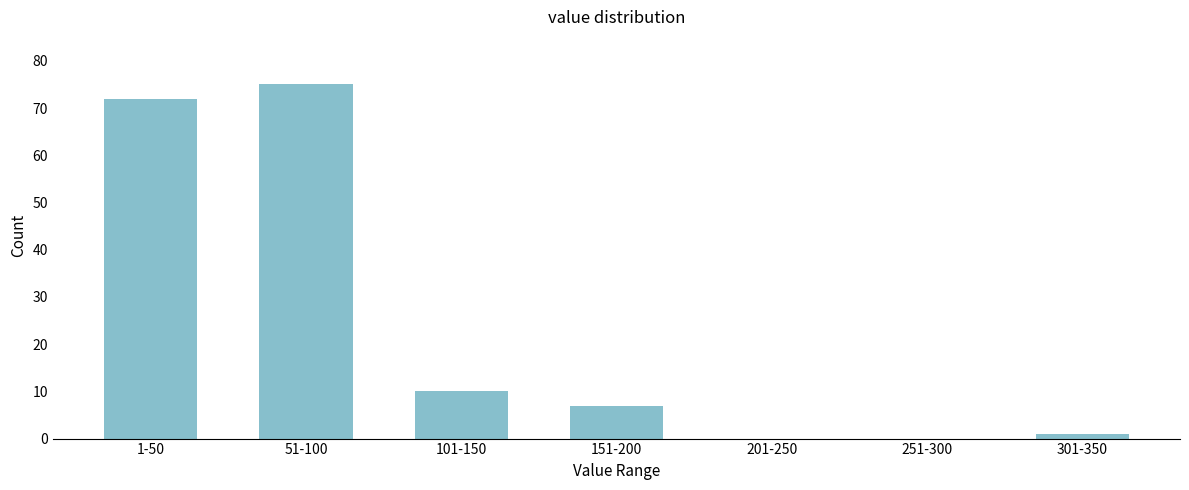

Reading right to left, transcribe all the data shown in this chart.

301-350=1	251-300=0	201-250=0	151-200=7	101-150=10	51-100=75	1-50=72